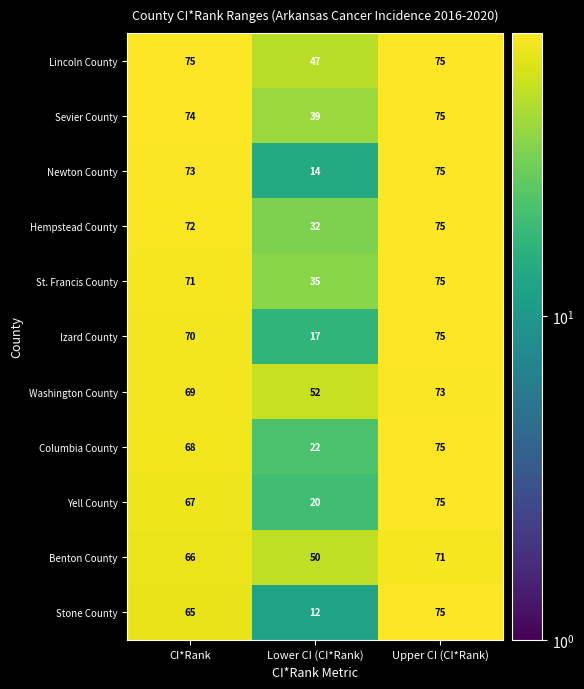

Which series has the largest range (max minus min)?

Stone County